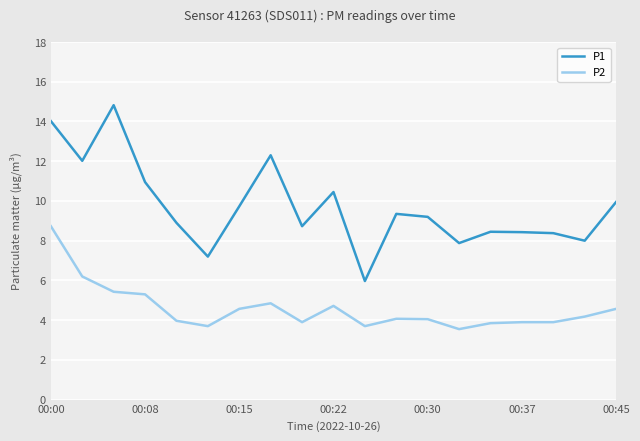

Rank the series by their average value, from highest to lowest.

P1, P2